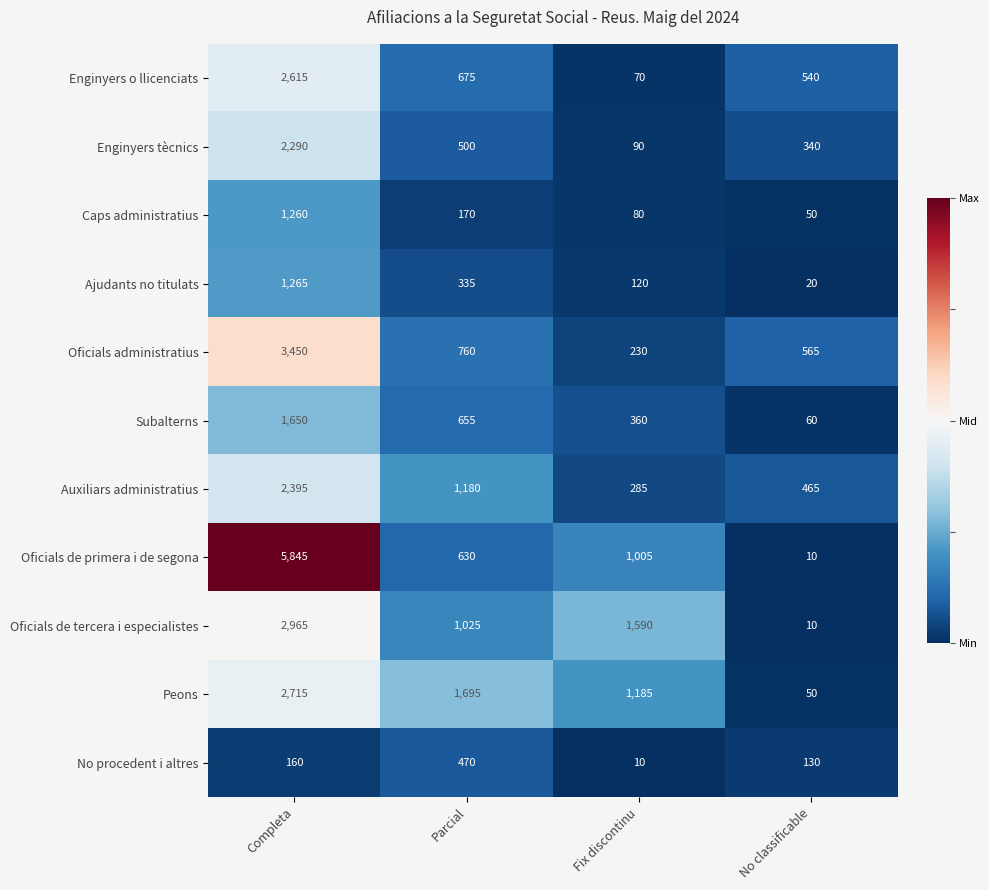

What is the sum of the No procedent i altres values at No classificable and Completa?

290